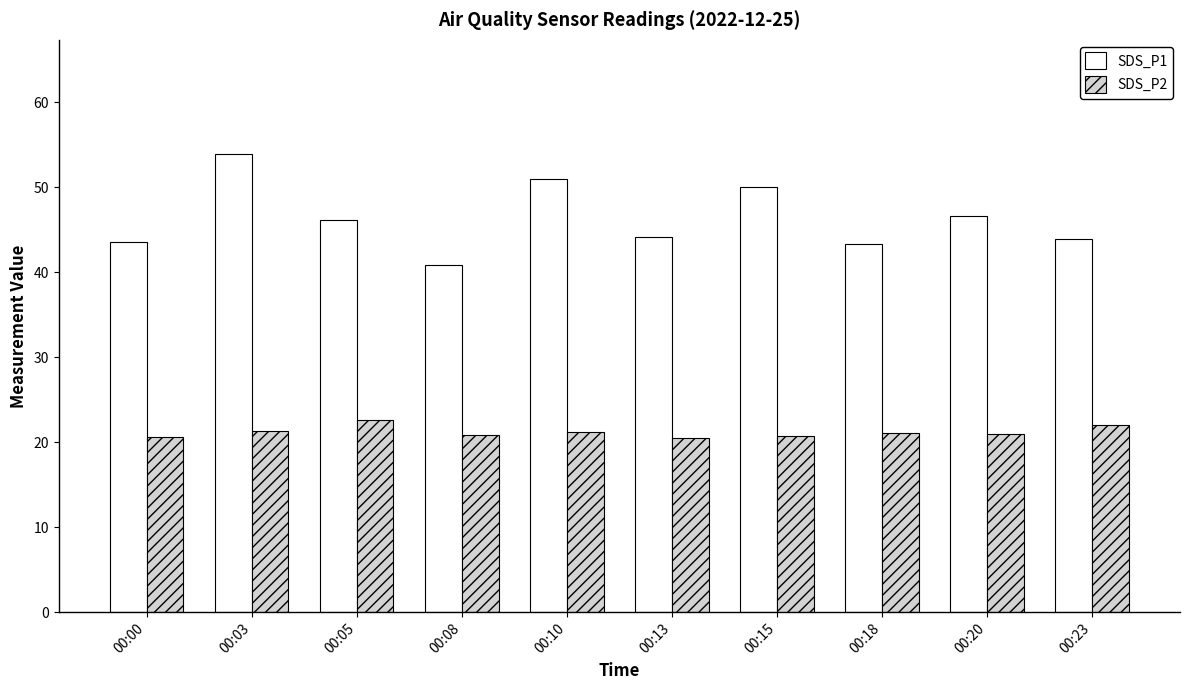

How many groups of bars are there?

10